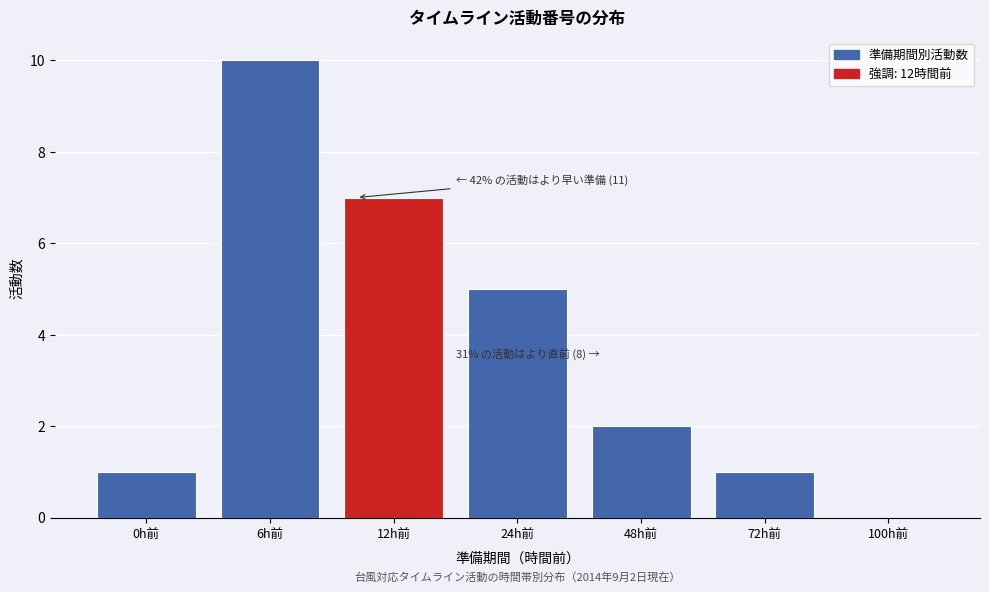

Reading left to right, list all the values displayed in this chart.

0h前=1	6h前=10	12h前=7	24h前=5	48h前=2	72h前=1	100h前=0